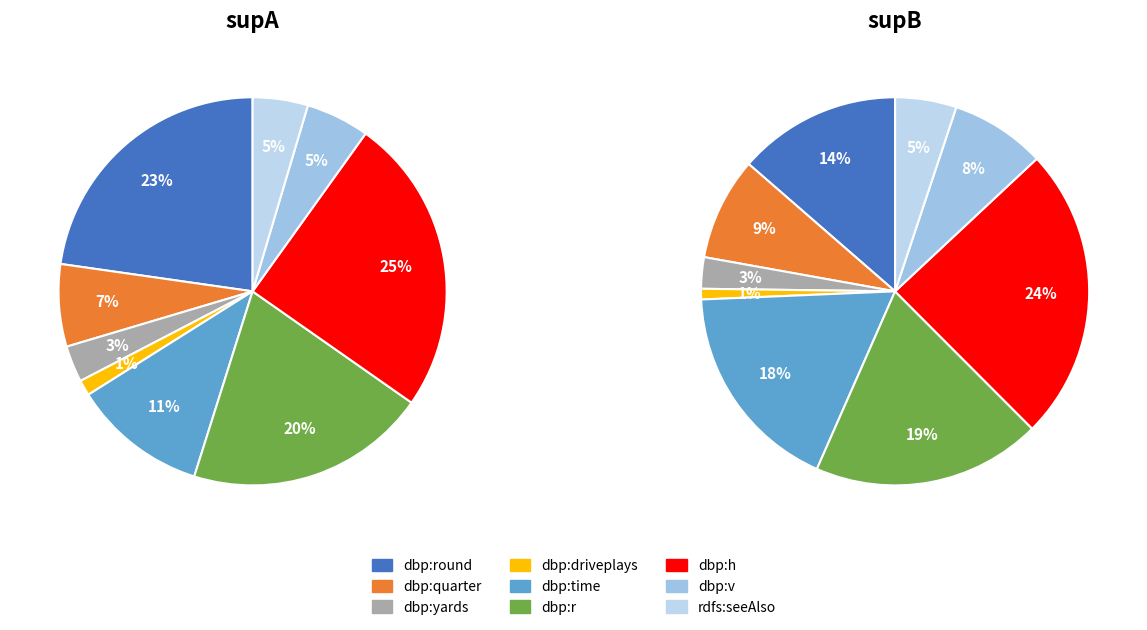

Does dbp:r account for over 50% of the chart?

No